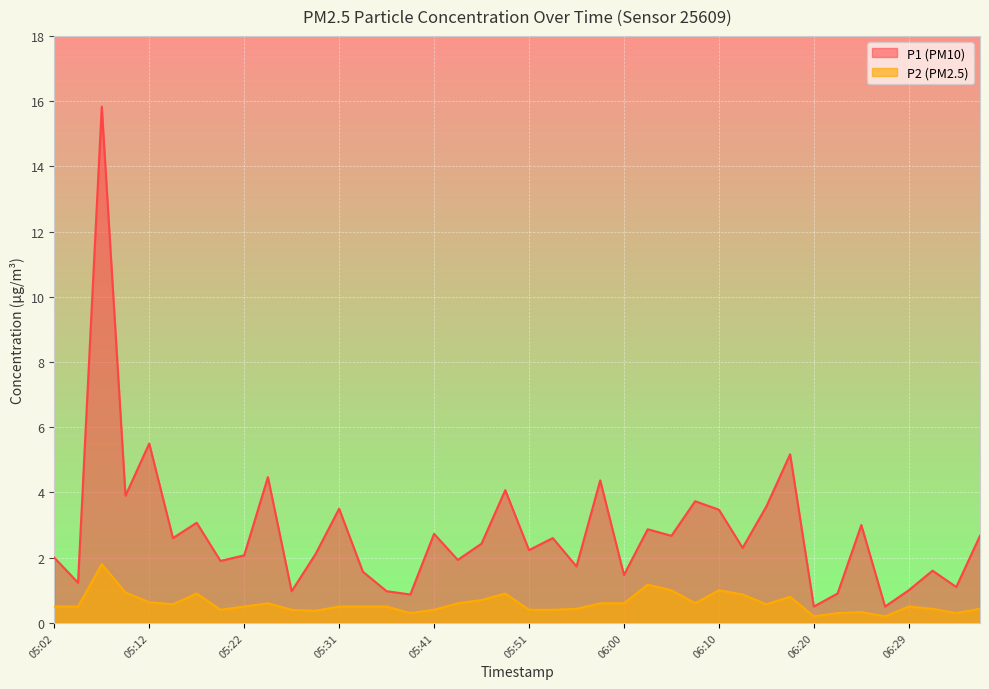

True or false: P1 has a value of 2.6 at 05:53.

True